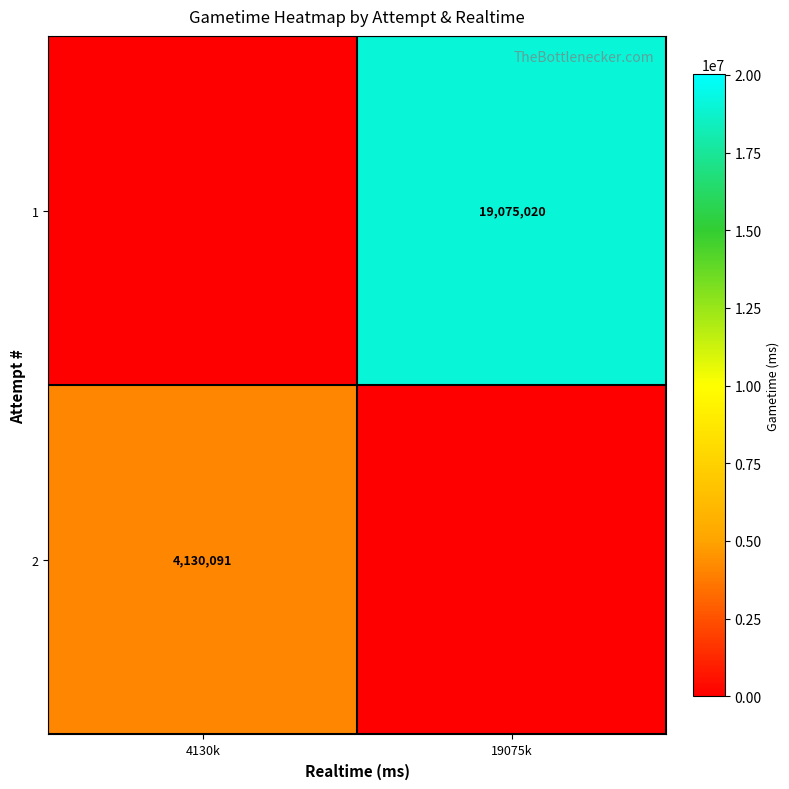

The 2 series shows 2399604 at 4130k. True or false?

False